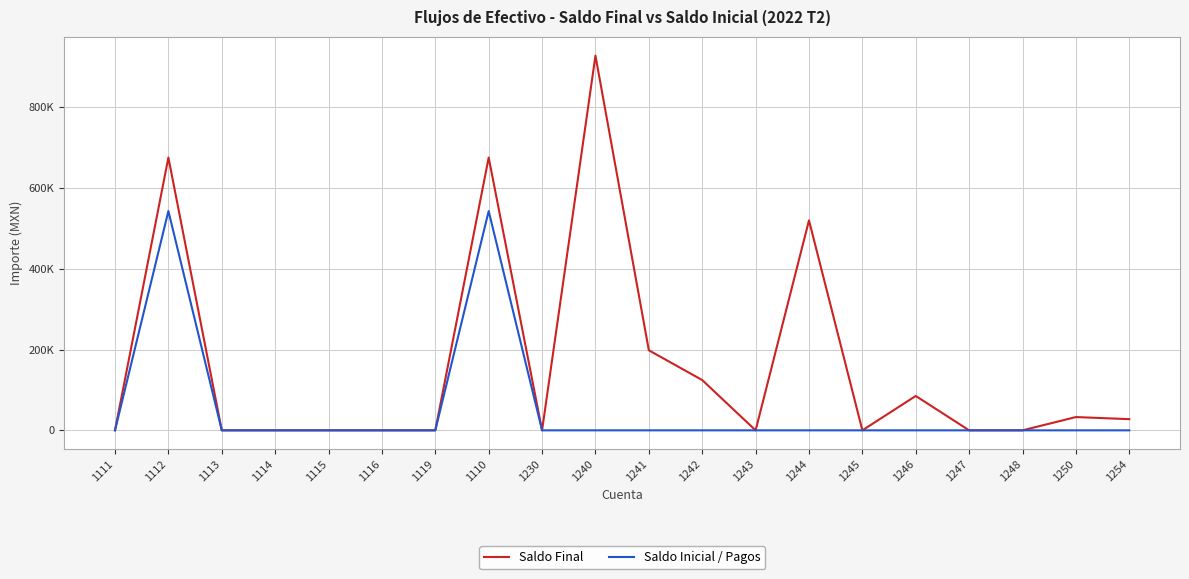

Does the chart have visible grid lines?

Yes